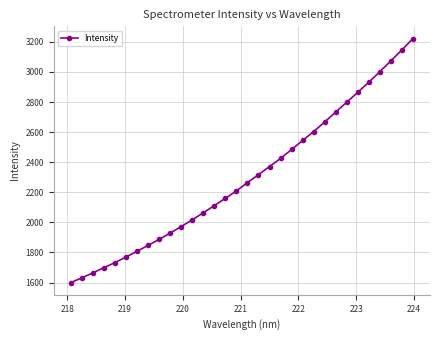

How many categories are shown in the chart?

32